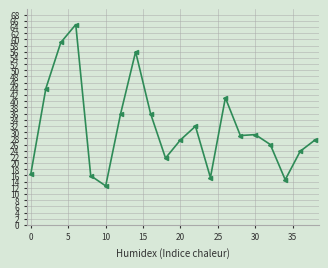

What is the difference between the maximum and minimum values?

52.2